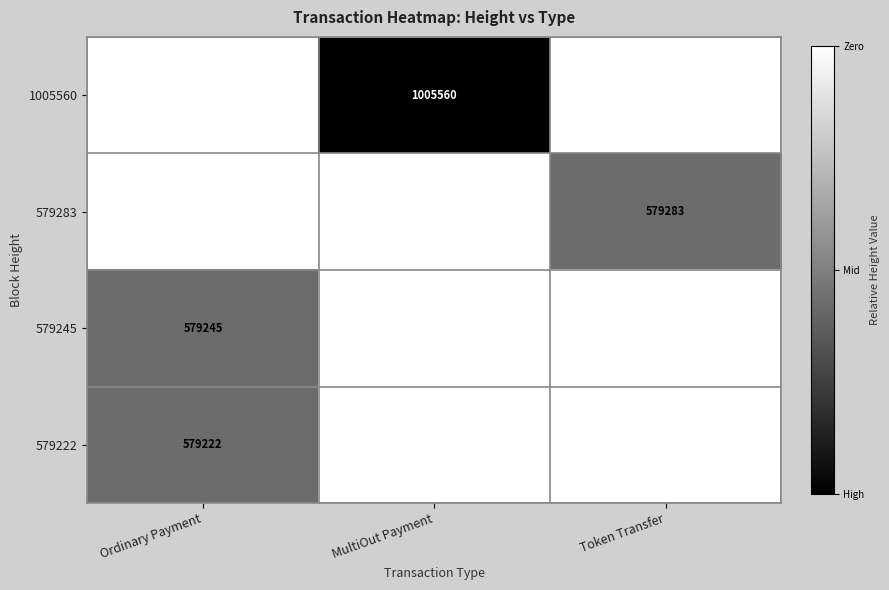

The 579222 series shows 579222 at Ordinary Payment. True or false?

True